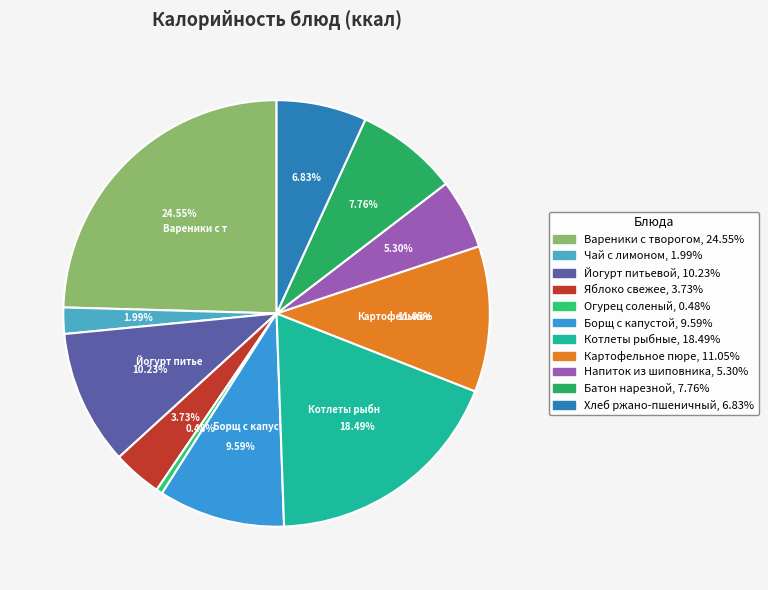

Between Напиток из шиповника and Йогурт питьевой, which is larger?

Йогурт питьевой